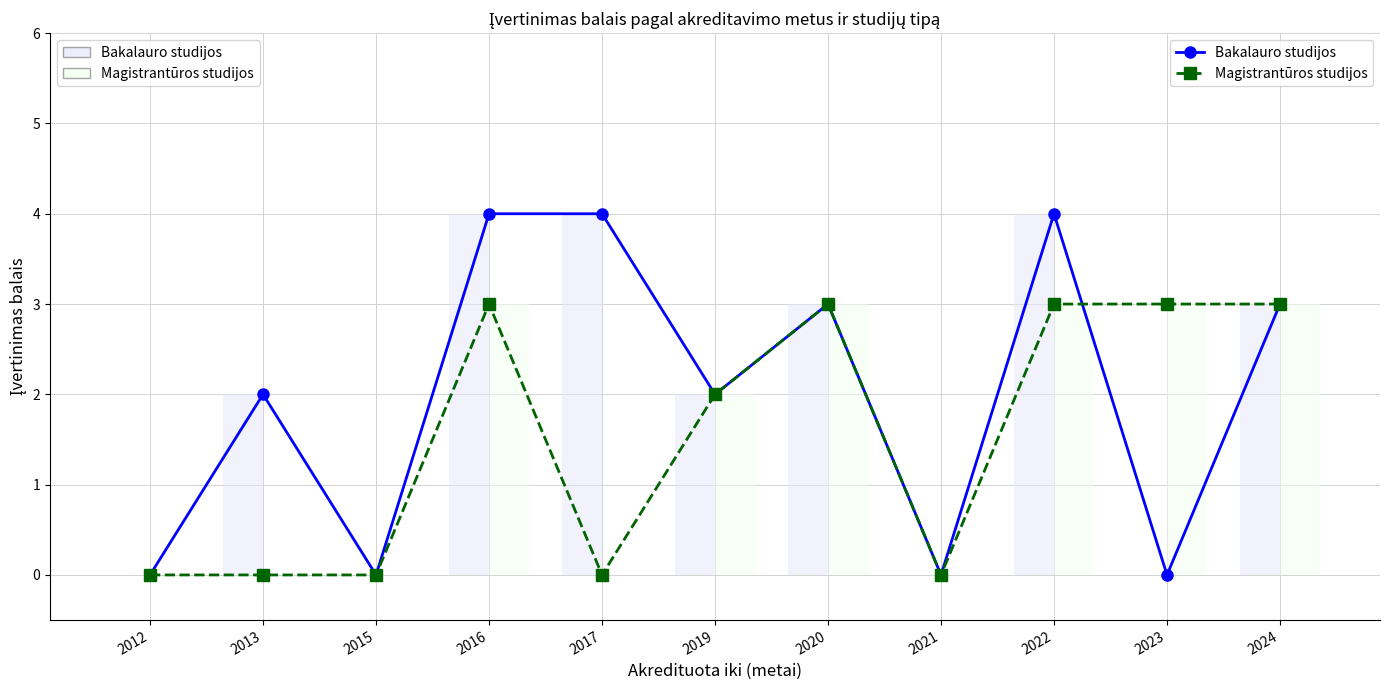

Rank the series by their maximum value, from highest to lowest.

Bakalauro studijos, Magistrantūros studijos